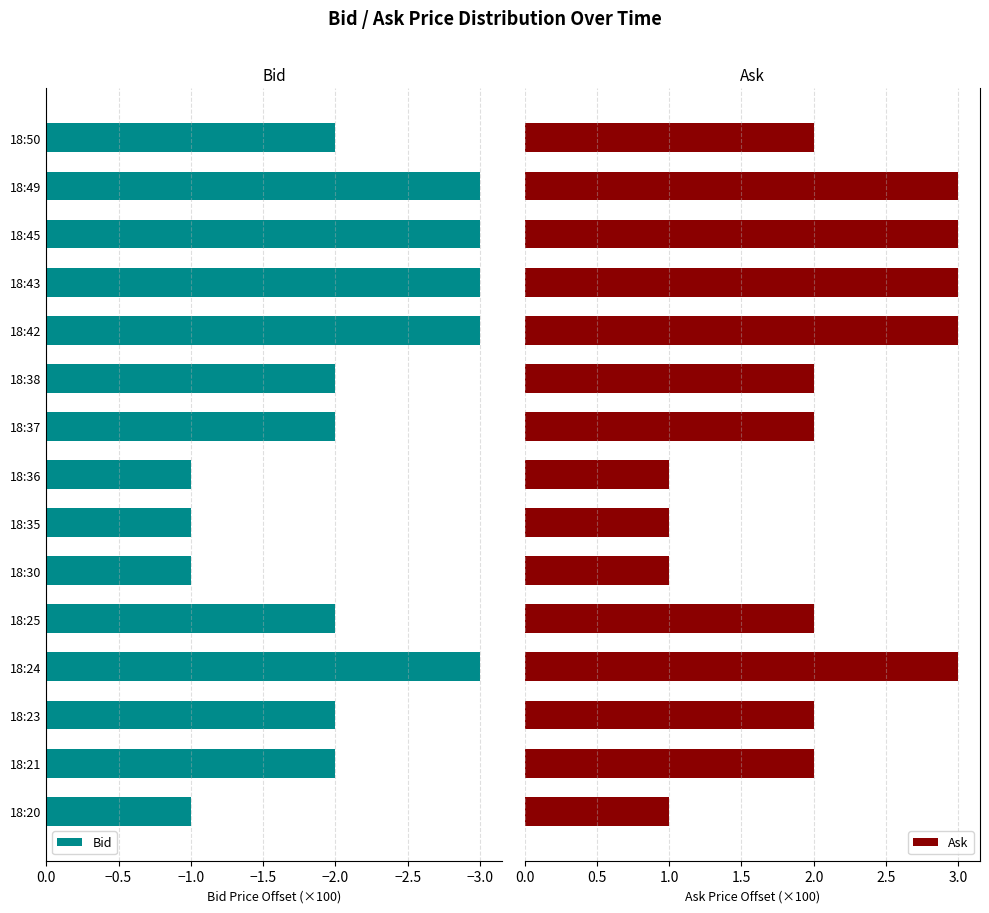

How many bars are there in each group?

2